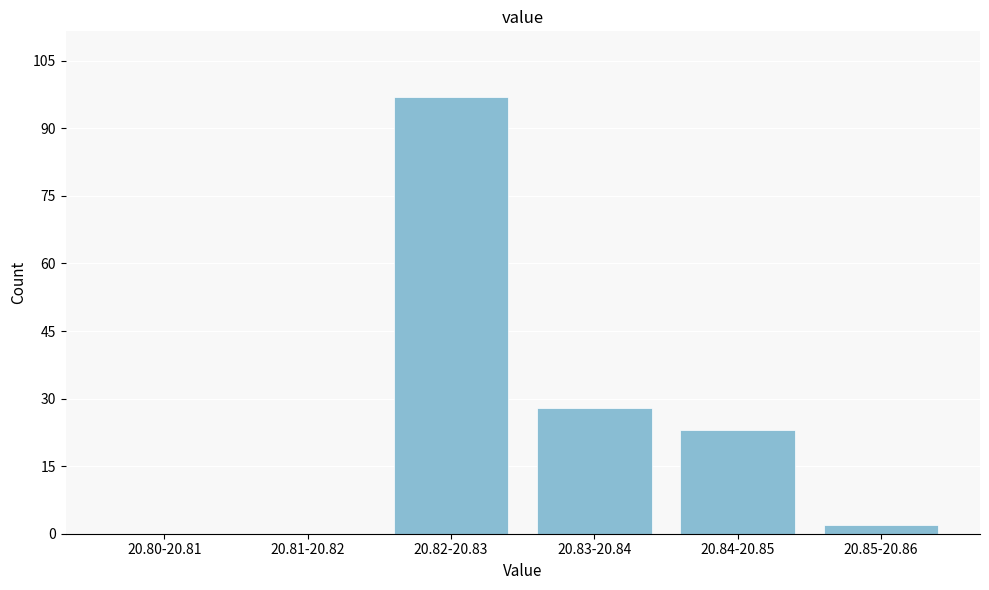

Reading left to right, list all the values displayed in this chart.

20.80-20.81=0	20.81-20.82=0	20.82-20.83=97	20.83-20.84=28	20.84-20.85=23	20.85-20.86=2